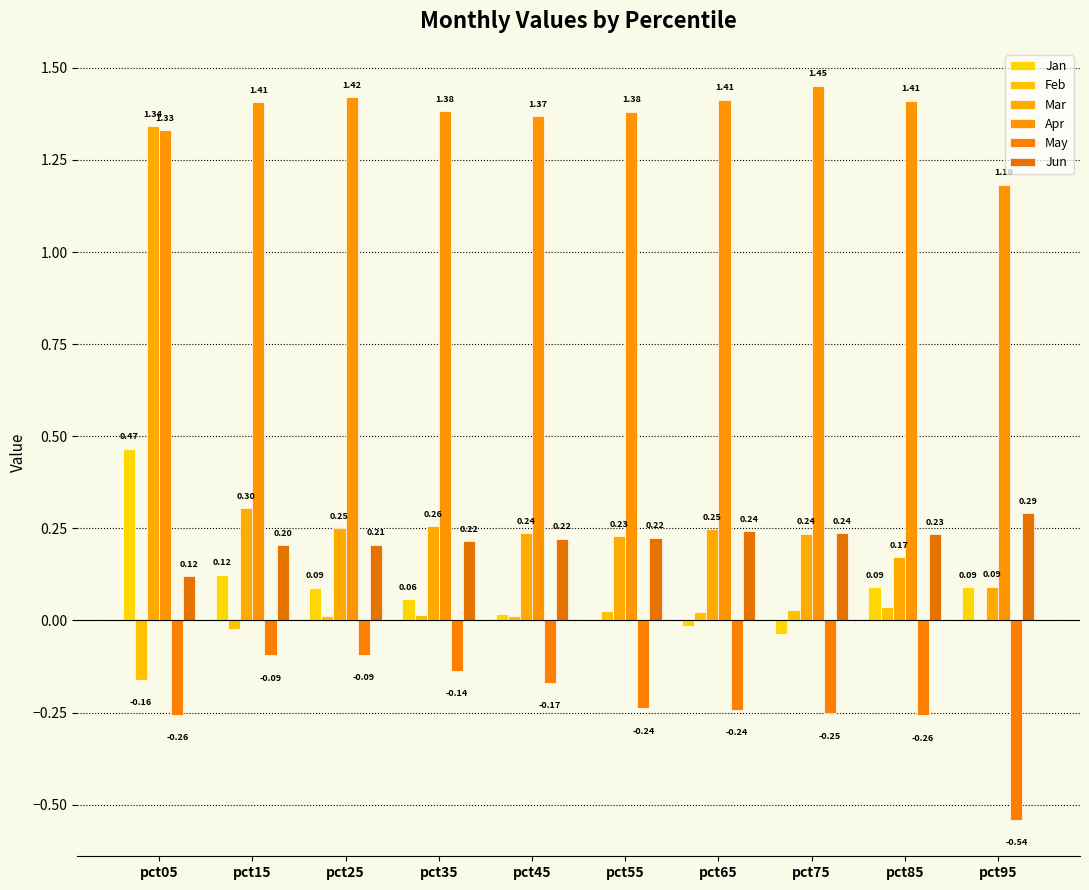

At which category is the sum across all series the highest?

pct05